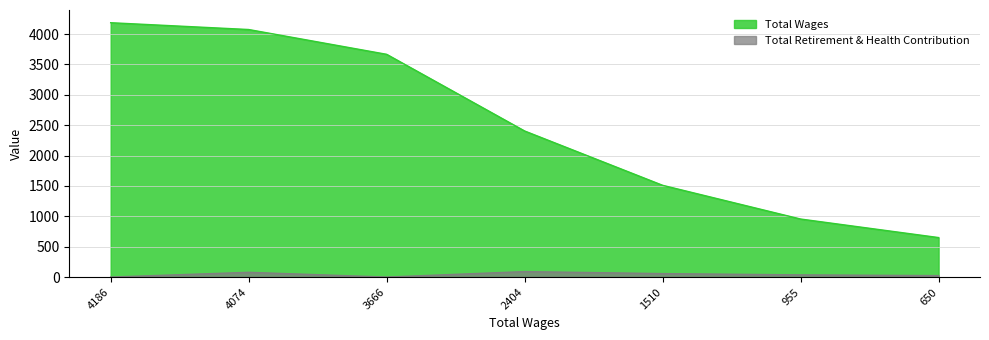

Count the number of categories in the chart.

7